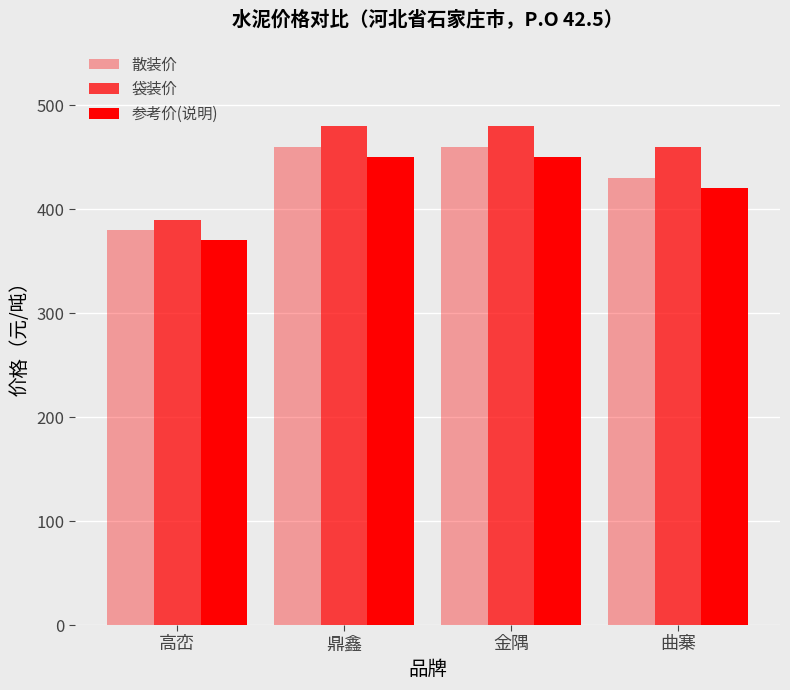

How many groups of bars are there?

4